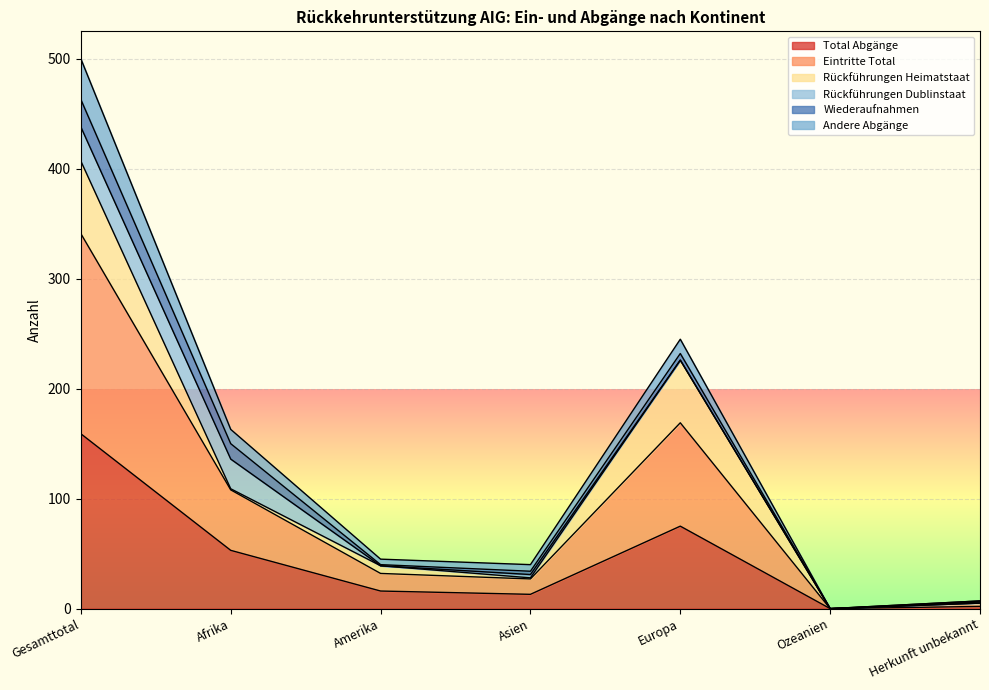

What is the highest value of the Total Abgänge series?

159